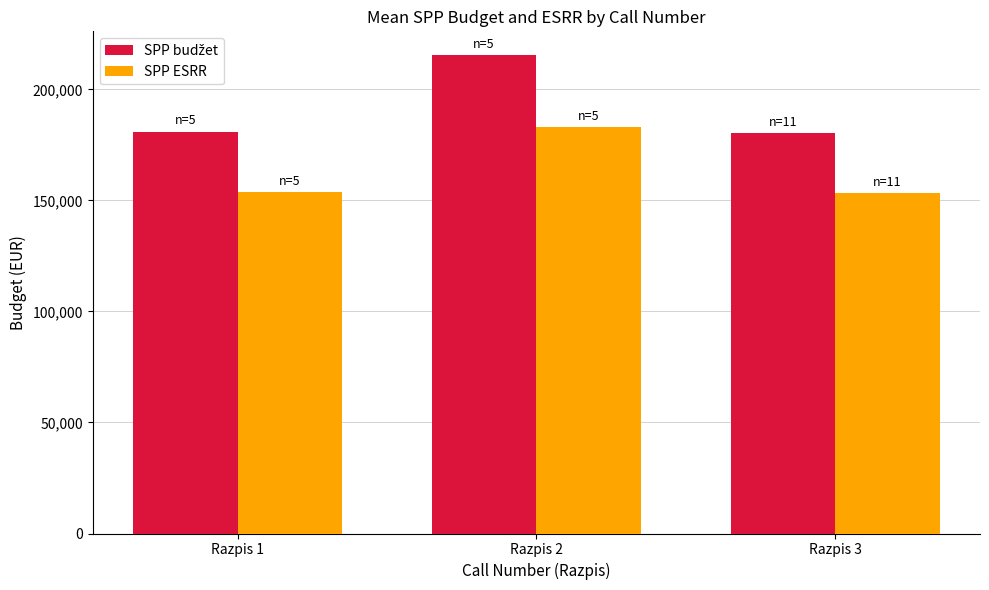

What is the maximum value for SPP ESRR?

183071.9